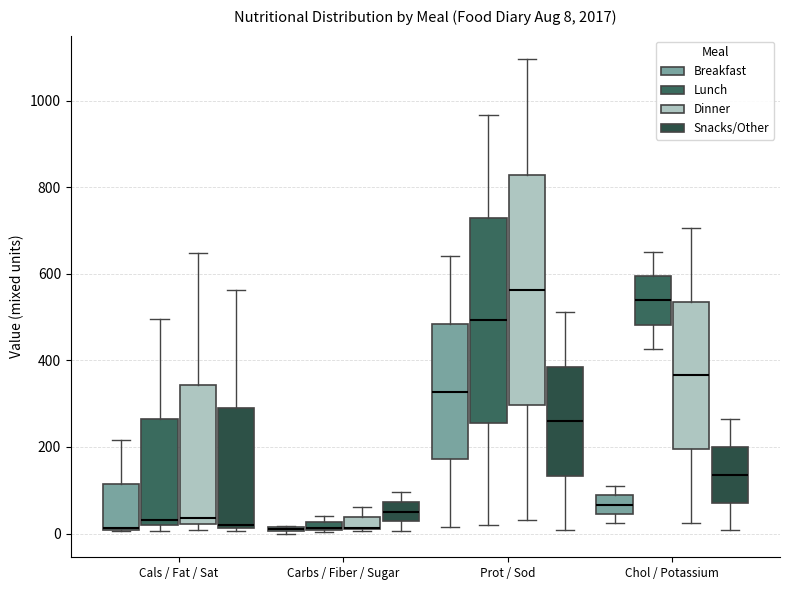

Comparing the boxes themselves (not the whiskers), which one is the tallest?

Prot / Sod (Dinner)